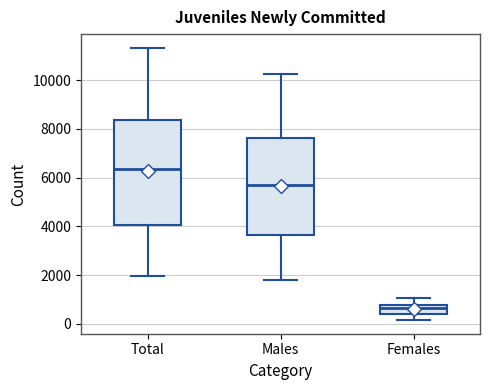

Reading left to right, transcribe this box plot: for each box, give where its median line is, the range the box spans, and where its two whiskers end, as read against the y-axis. The values are not printed on the chart, so give them approximately, as read against the axis.

Total: median 6400, box 4000 to 8400, whiskers 2000 to 11400
Males: median 5800, box 3600 to 7600, whiskers 1800 to 10200
Females: median 600, box 400 to 800, whiskers 200 to 1000